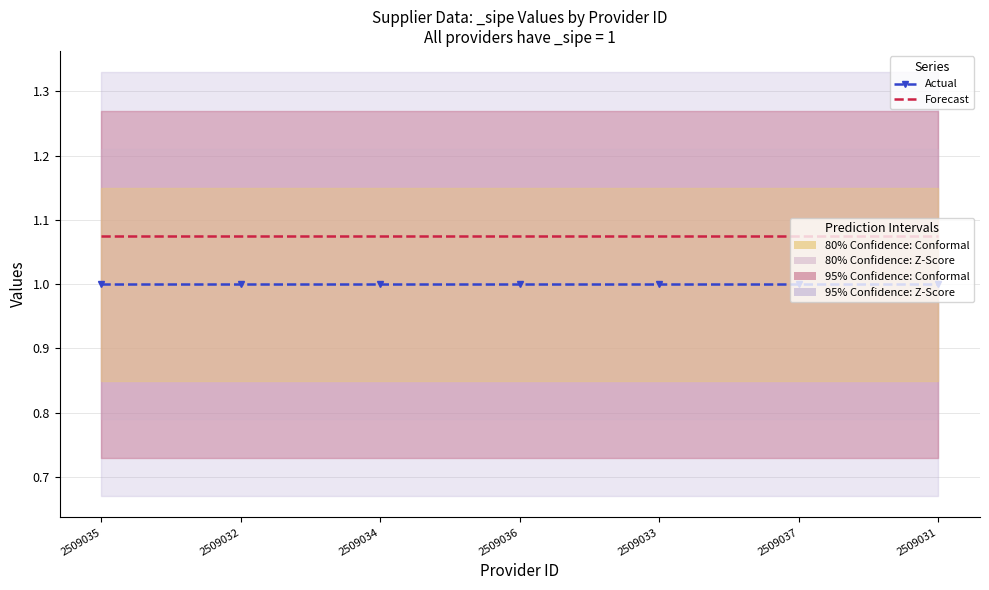

What is the value of the Actual point at the 6th from the left?

1.0